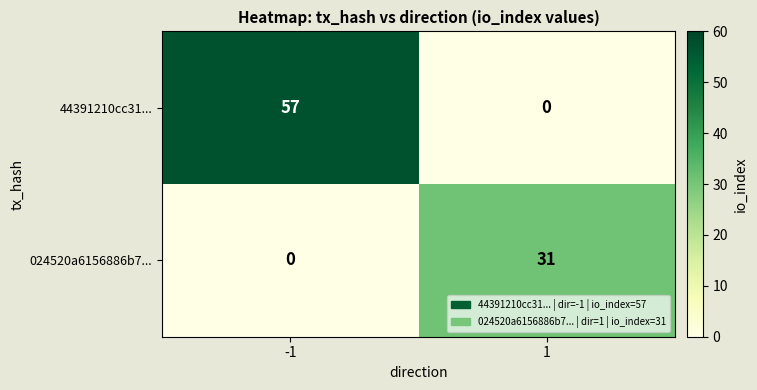

What is the sum of all 44391210cc31... values?

57